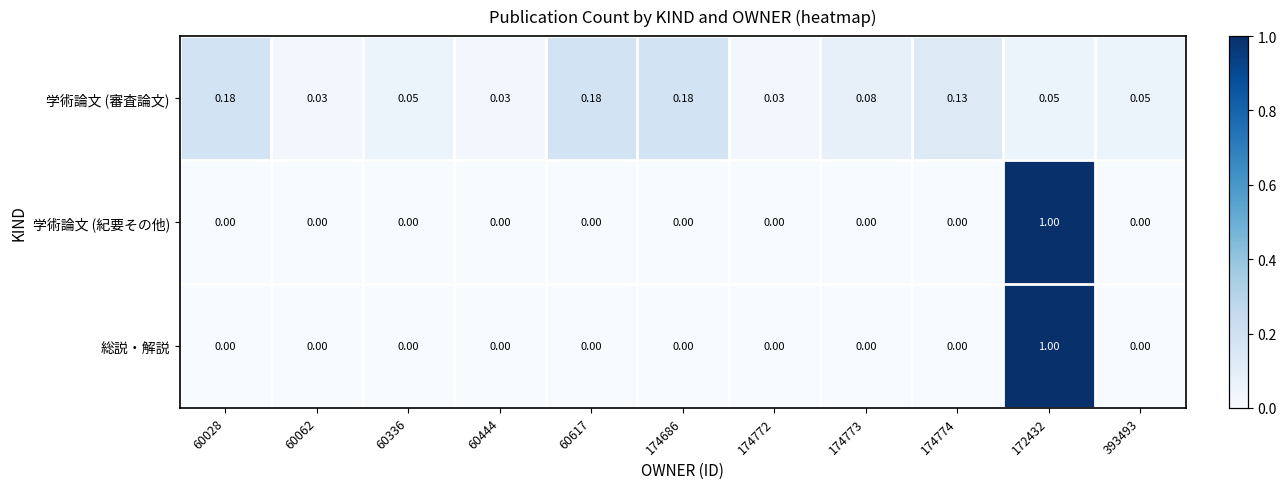

Which series changed the most between 60336 and 174773?

学術論文 (審査論文)